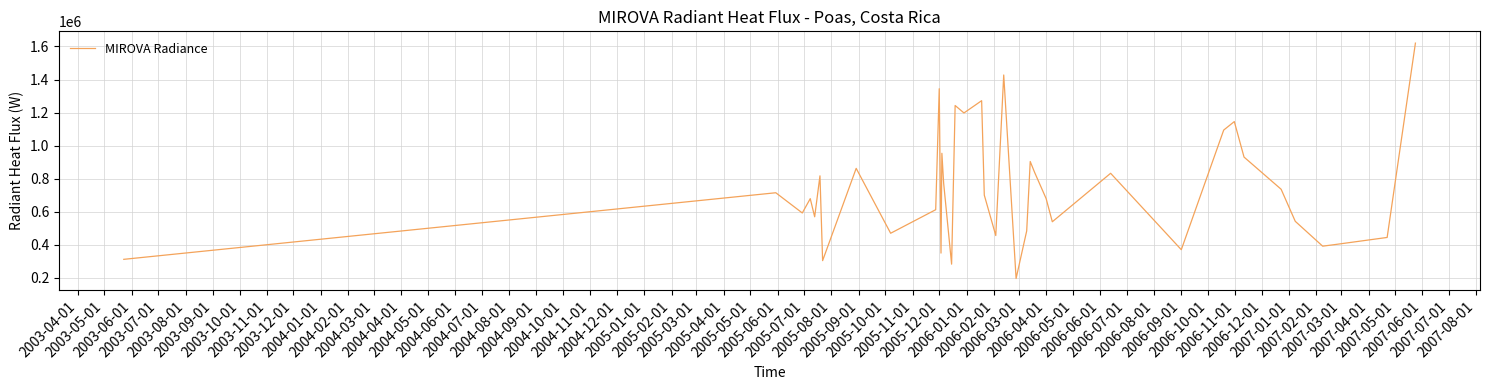

What is the greatest value displayed?

1620163.3